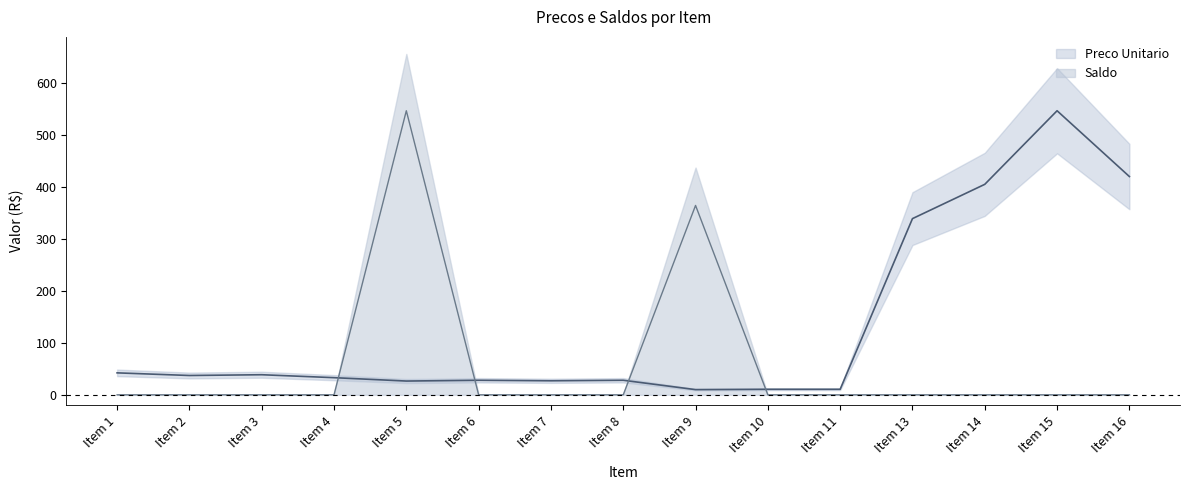

Reading right to left, what are all the values shown in this chart?

Preco Unitario: 420.0	546.6	405.0	339.0	10.7	10.7	10.0	28.0	27.0	28.0	26.5	33.0	38.7	37.2	42.3
Saldo: 0.0	0.0	0.0	0.0	0.0	0.0	364.4	0.0	0.0	0.0	546.6	0.0	0.0	0.0	0.0